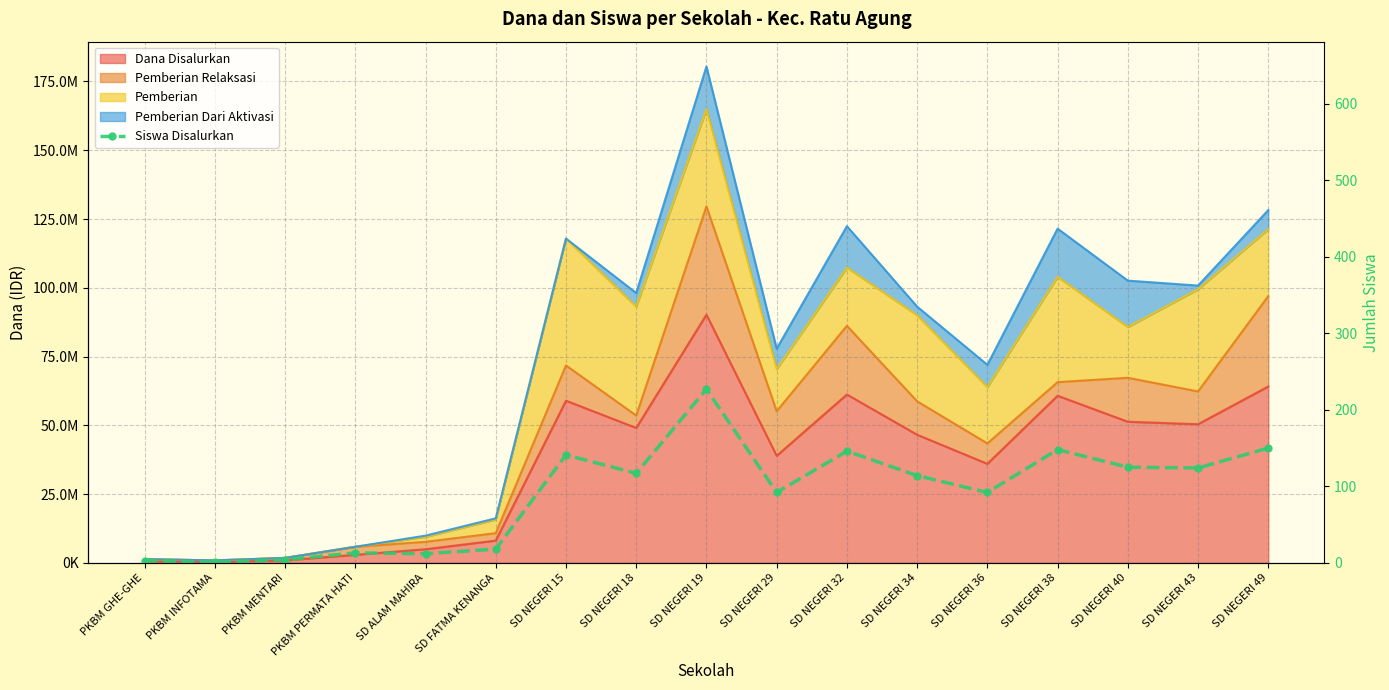

The value at SD NEGERI 15 is 198. True or false?

False